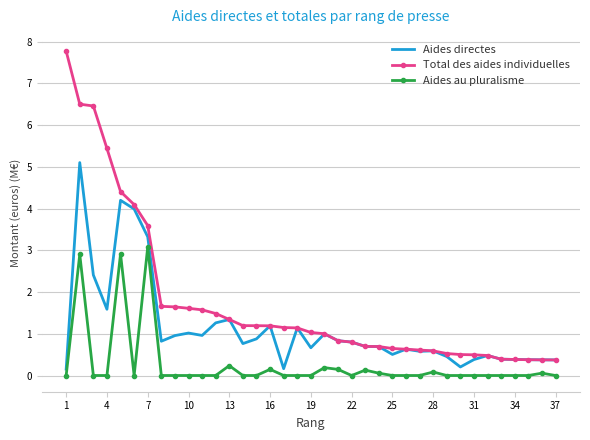

Which series has the largest total across all categories?

Total des aides individuelles